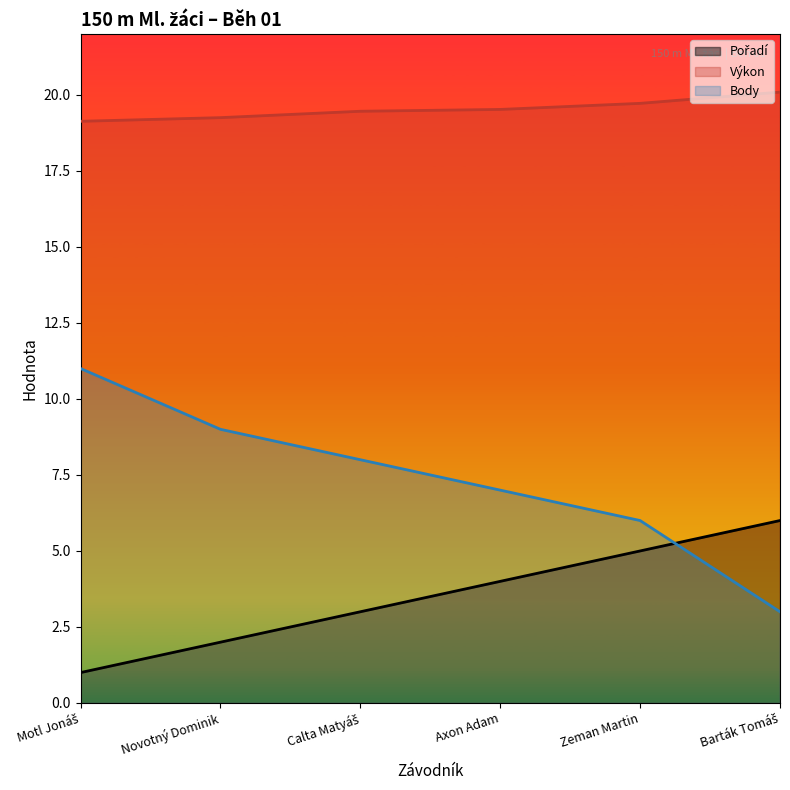

Reading left to right, list all the values displayed in this chart.

Pořadí: Motl Jonáš=1.0	Novotný Dominik=2.0	Calta Matyáš=3.0	Axon Adam=4.0	Zeman Martin=5.0	Barták Tomáš=6.0
Výkon: Motl Jonáš=19.1	Novotný Dominik=19.2	Calta Matyáš=19.5	Axon Adam=19.5	Zeman Martin=19.7	Barták Tomáš=20.1
Body: Motl Jonáš=11.0	Novotný Dominik=9.0	Calta Matyáš=8.0	Axon Adam=7.0	Zeman Martin=6.0	Barták Tomáš=3.0